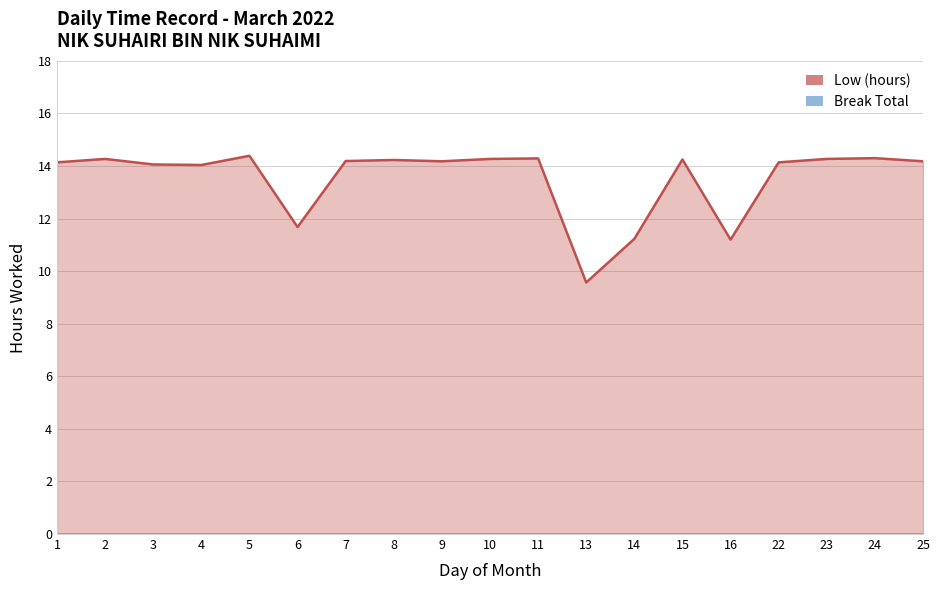

How many data points does each series have?

19